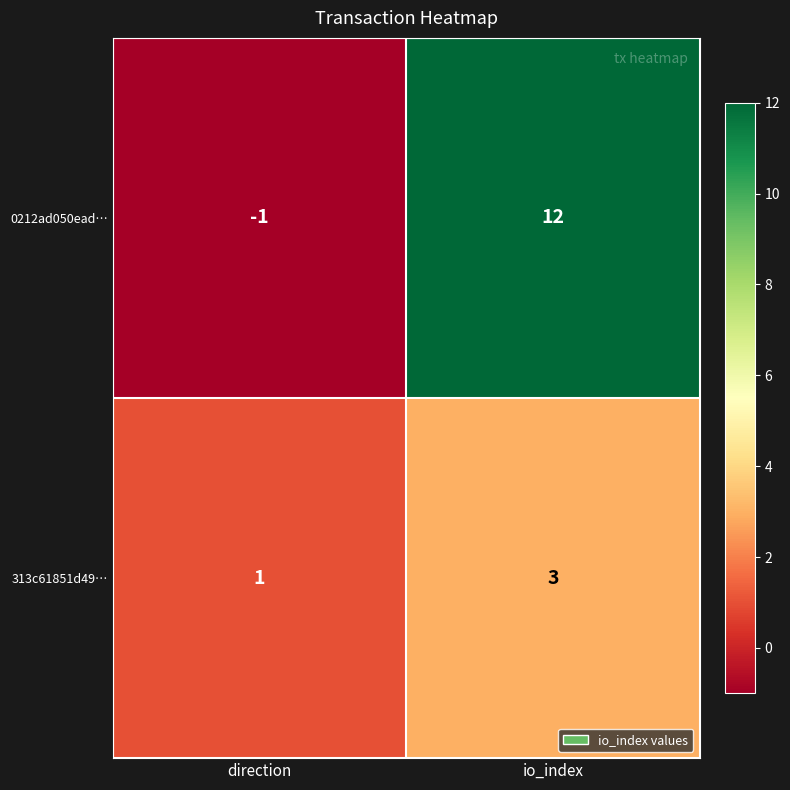

Reading left to right, transcribe all the data shown in this chart.

0212ad050ead…: direction=-1	io_index=12
313c61851d49…: direction=1	io_index=3